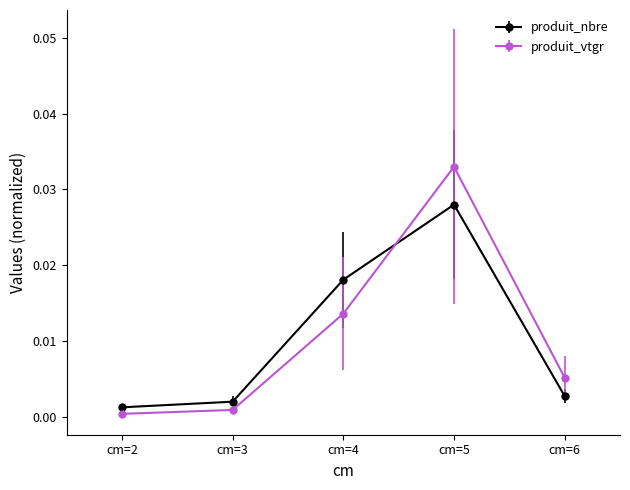

Is this an area chart (filled region under the line)?

No